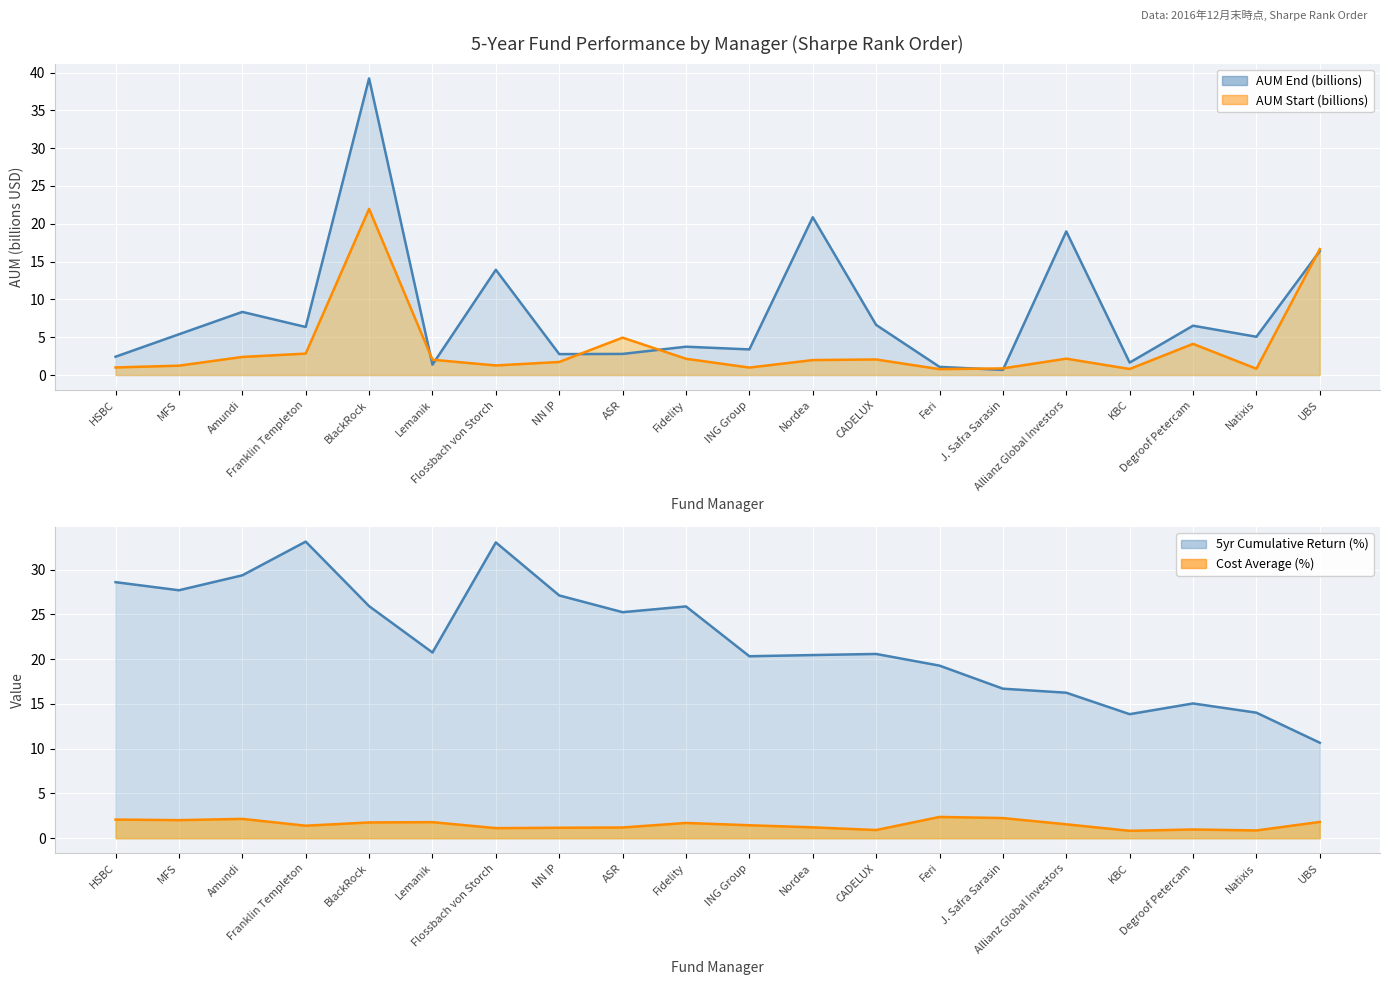

In Cost Average (Sharpe Rank), how many points are lower than both neighbors (excluding endpoints)?

6